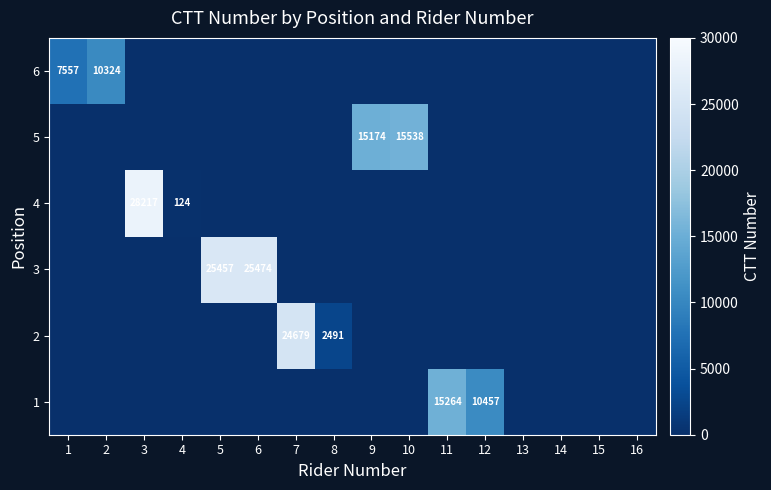

True or false: 6 has a value of 18555 at 2.

False